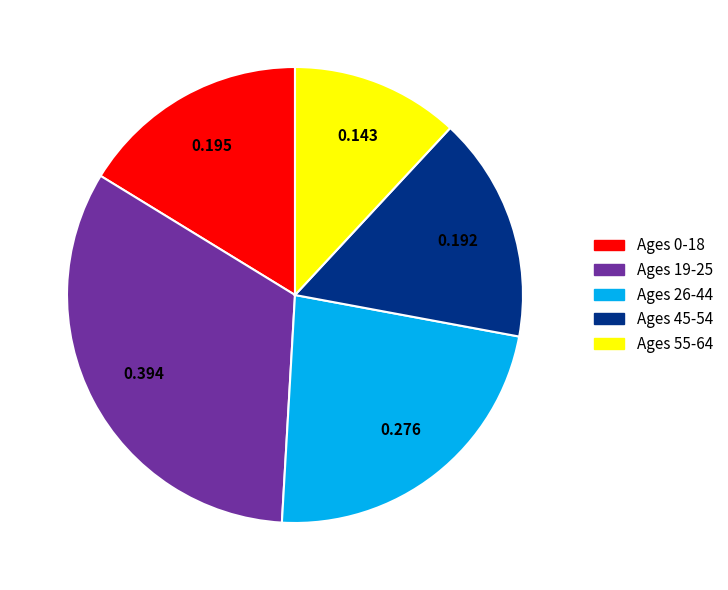

Which slice is the smallest?

Ages 55-64